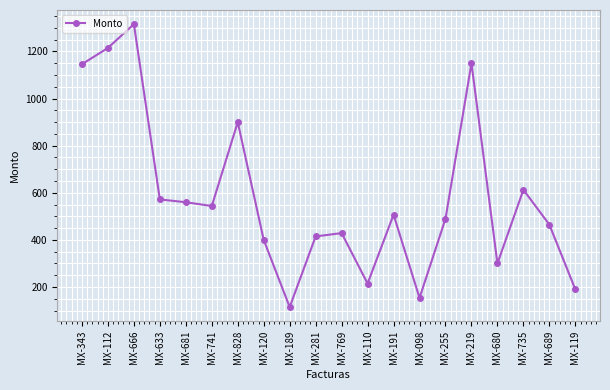

What is the maximum value shown in the chart?

1316